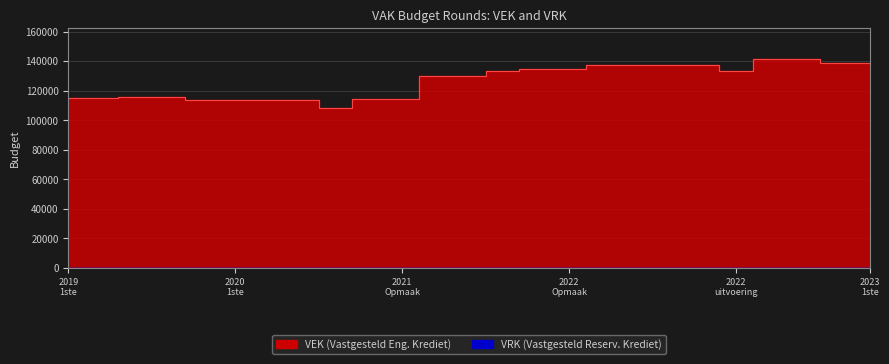

True or false: the data has more than 1 interior local peaks.

False